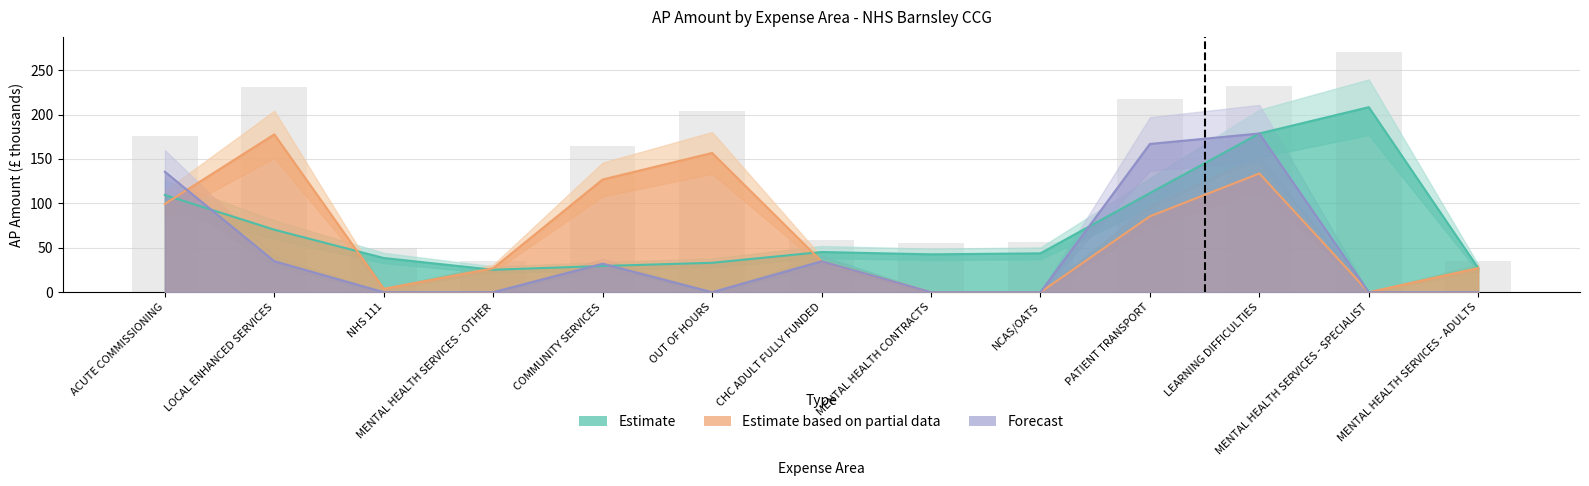

Which category has the lowest value in the Estimate series?

MENTAL HEALTH SERVICES - OTHER